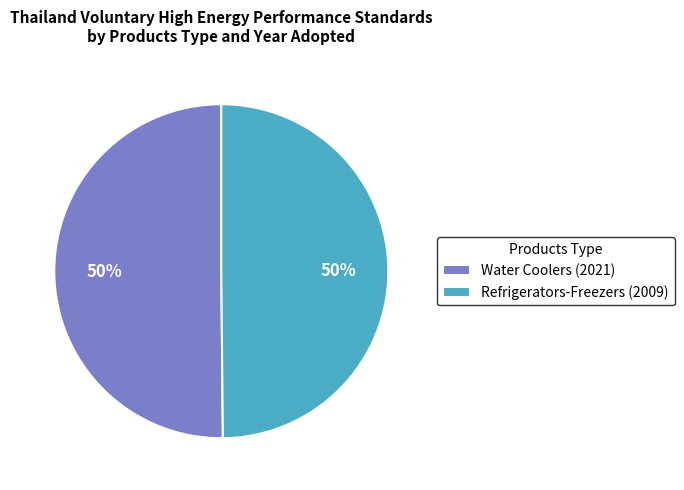

Count the number of slices in the pie.

2